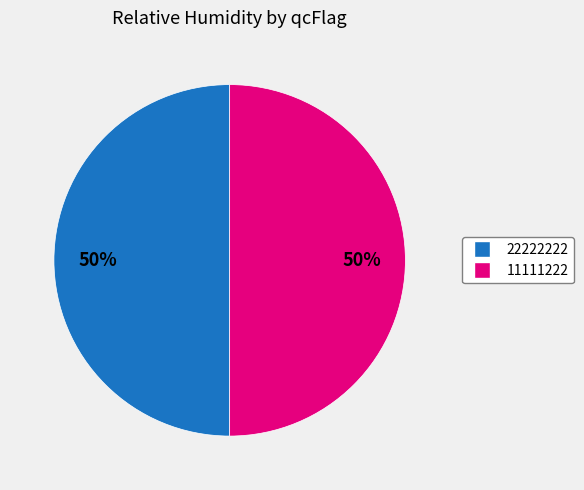

True or false: 11111222 accounts for 39% of the total.

False